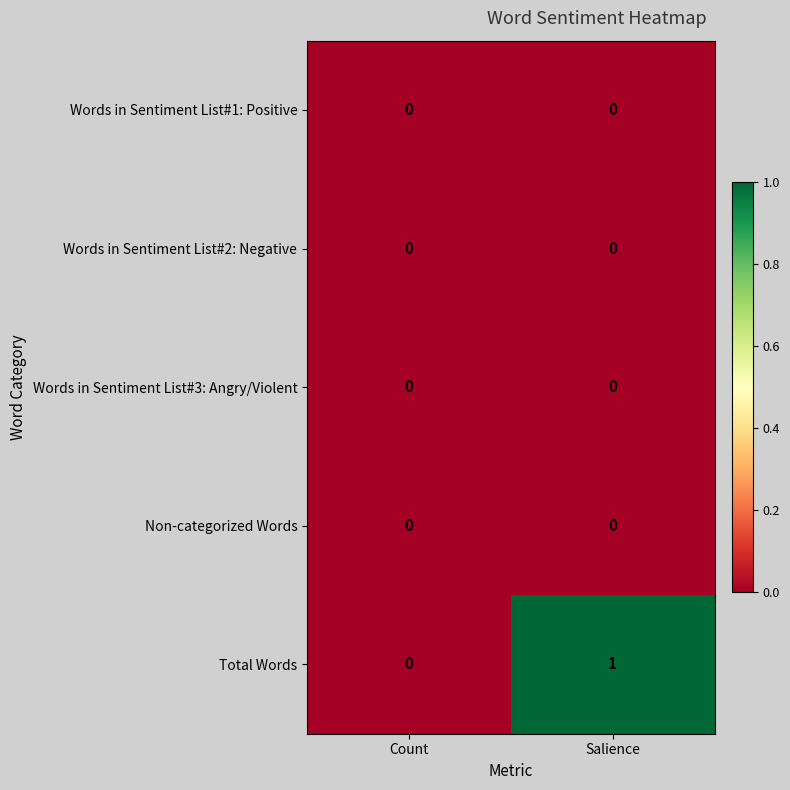

The Total Words series shows 2 at Salience. True or false?

False